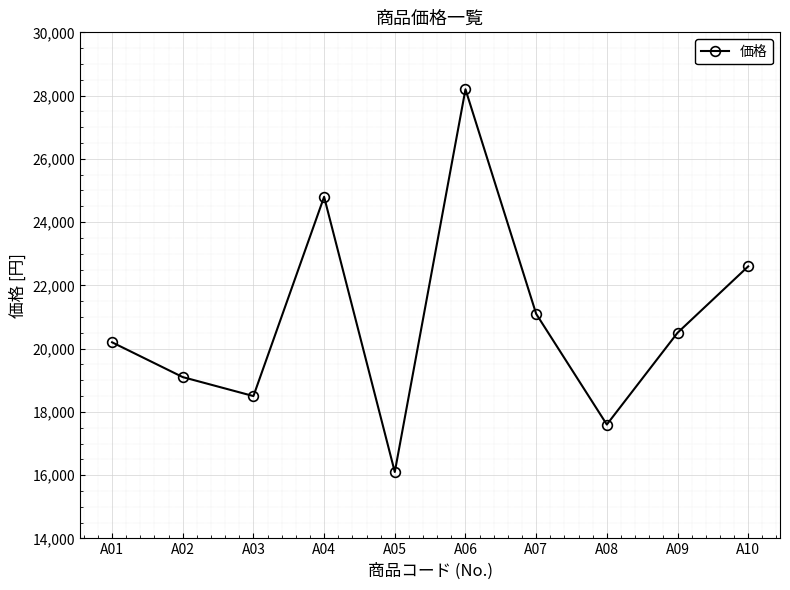

List the labels in order of value, largest first.

A06, A04, A10, A07, A09, A01, A02, A03, A08, A05